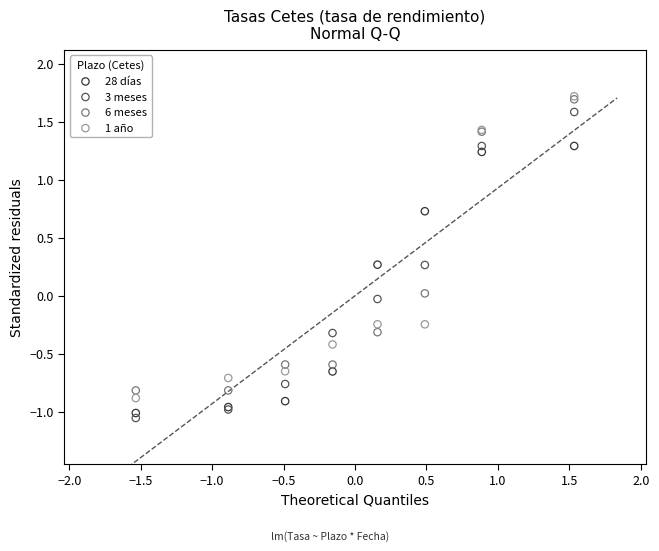

Which series contains the lowest Y value?

3 meses